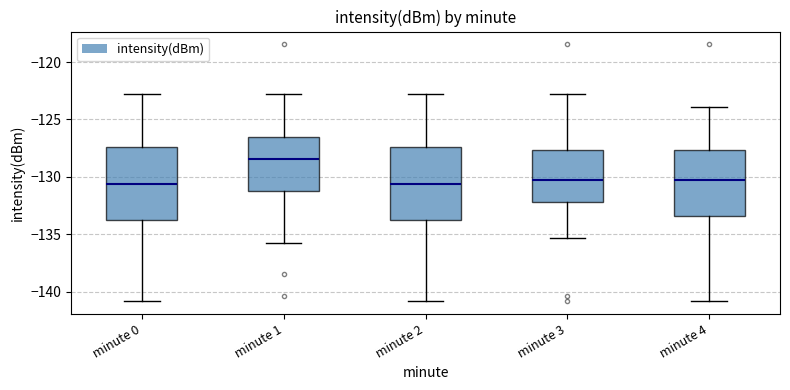

Reading left to right, read every box against the y-axis: the position of its median line, the range the box covers, and the ends of its whiskers. The values are not printed on the chart, so give them approximately, as read against the axis.

minute 0: median -130.5, box -133.5 to -127.5, whiskers -141.0 to -123.0
minute 1: median -128.5, box -131.0 to -126.5, whiskers -135.5 to -123.0
minute 2: median -130.5, box -133.5 to -127.5, whiskers -141.0 to -123.0
minute 3: median -130.5, box -132.0 to -127.5, whiskers -135.5 to -123.0
minute 4: median -130.5, box -133.5 to -127.5, whiskers -141.0 to -124.0